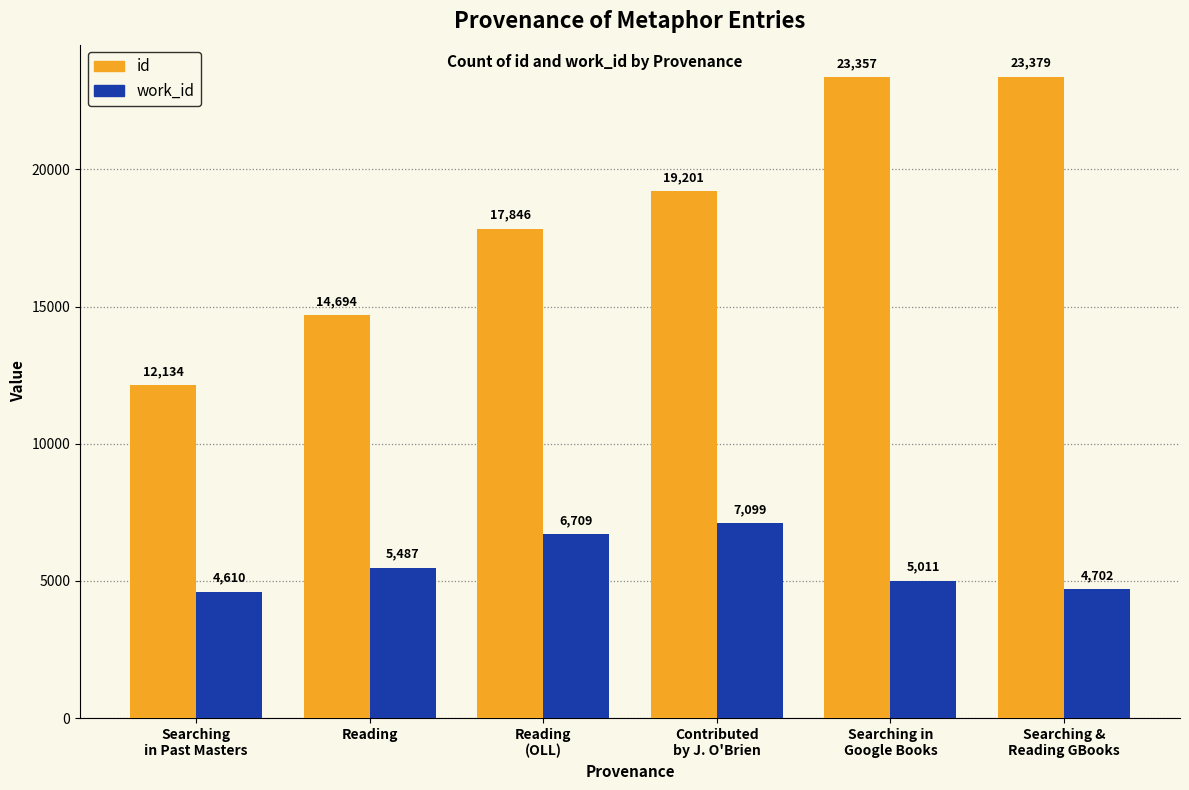

At which label does work_id reach its minimum?

Searching
in Past Masters